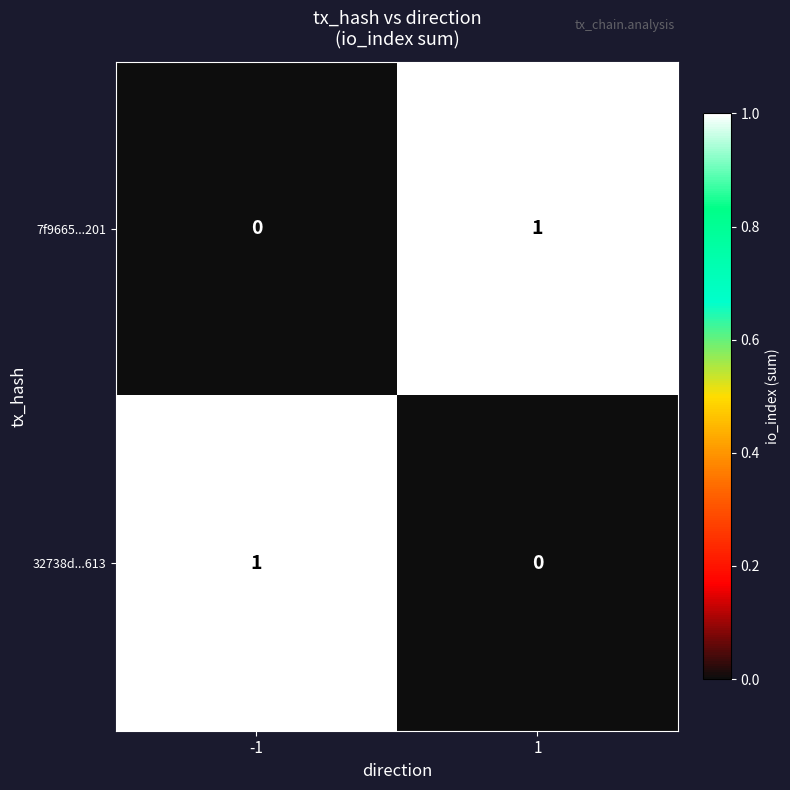

At 1, list the series in order from smallest to largest.

32738d...613, 7f9665...201